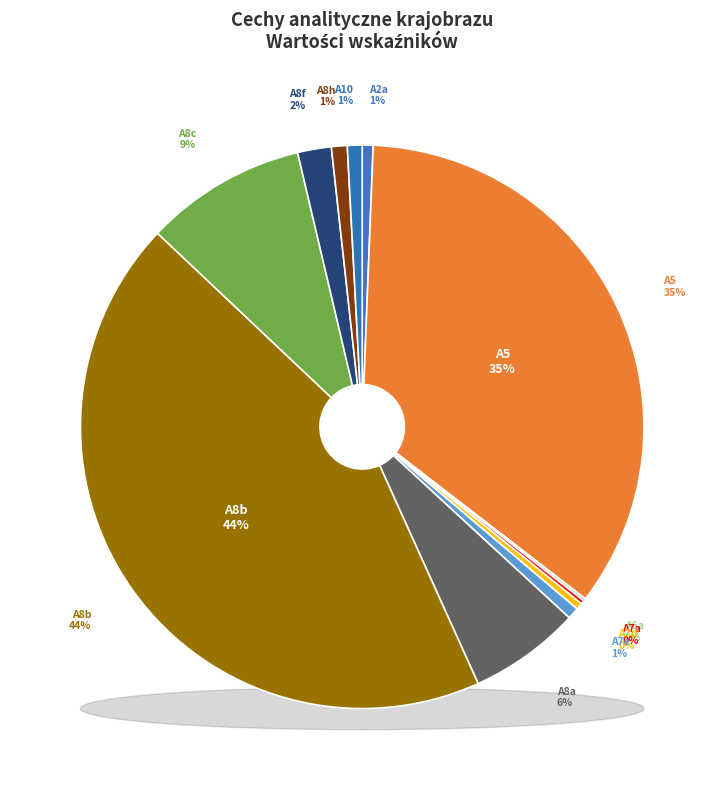

Is it true that A10 is 1% of the pie?

True